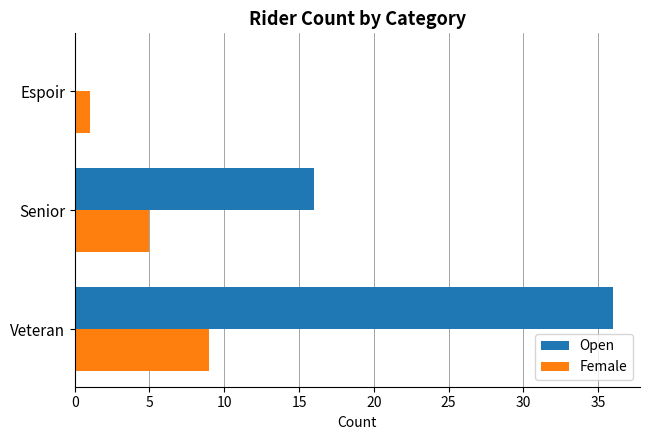

Between Veteran and Espoir, which series saw the biggest shift?

Open